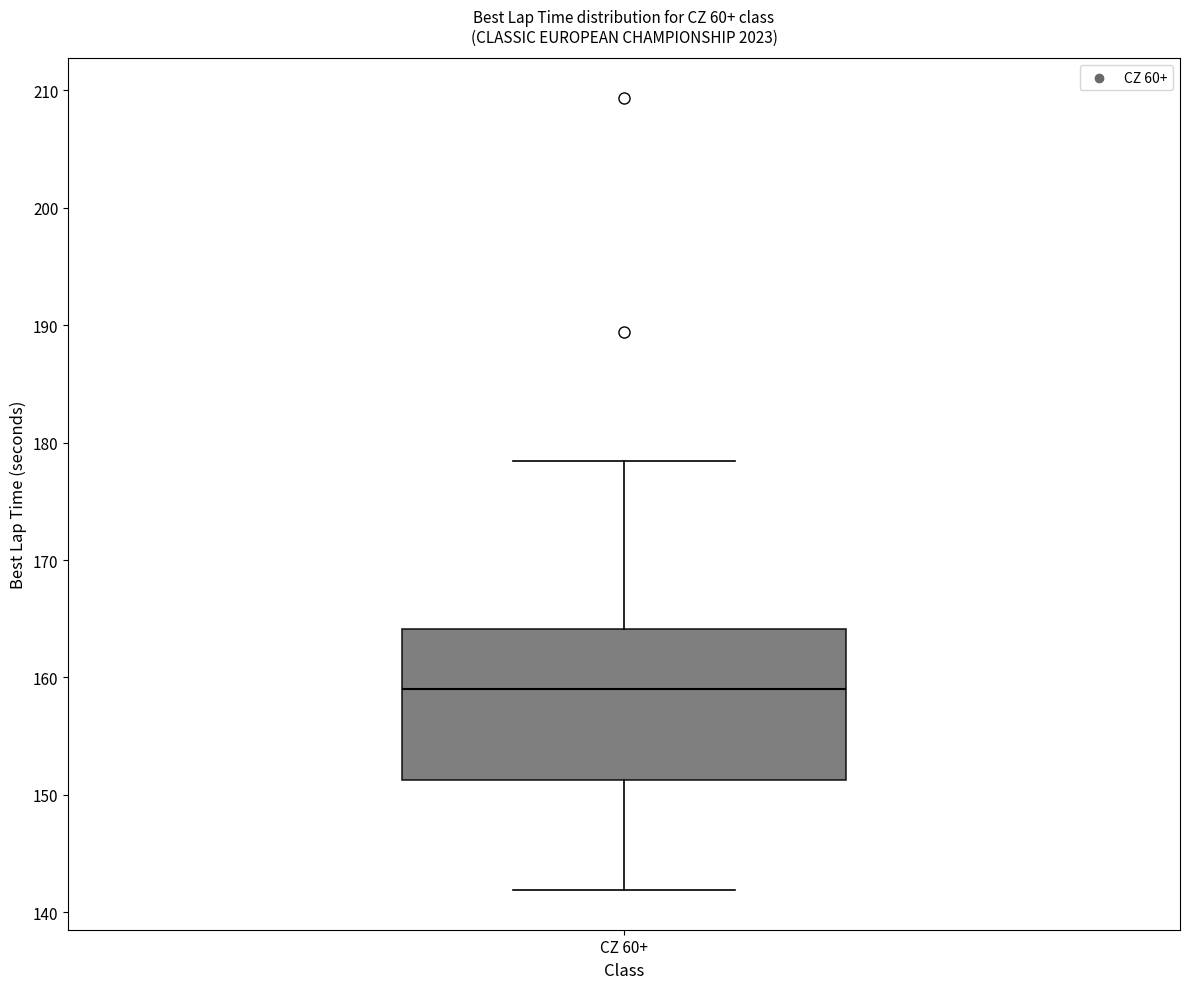

Where is the lower edge of the box for CZ 60+ on the y-axis? The values are not printed on the chart, so give them approximately, as read against the axis.

151